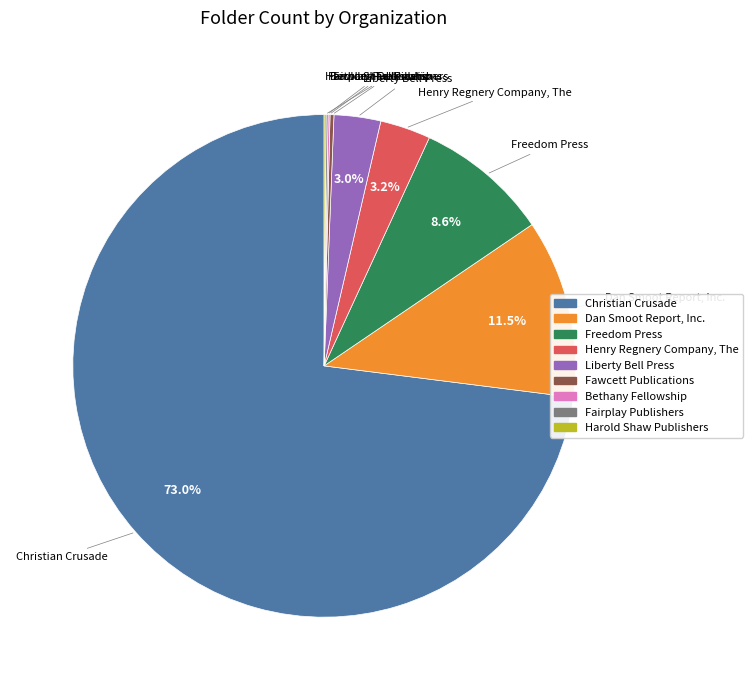

Combined, do Christian Crusade and Freedom Press account for over 50%?

Yes